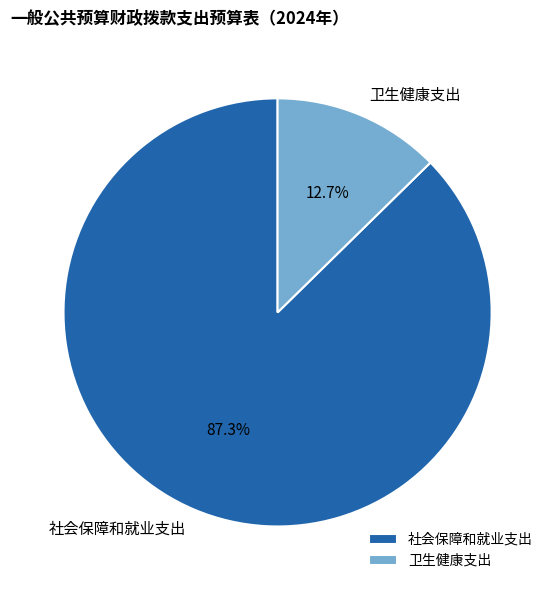

Which has a higher value, 卫生健康支出 or 社会保障和就业支出?

社会保障和就业支出